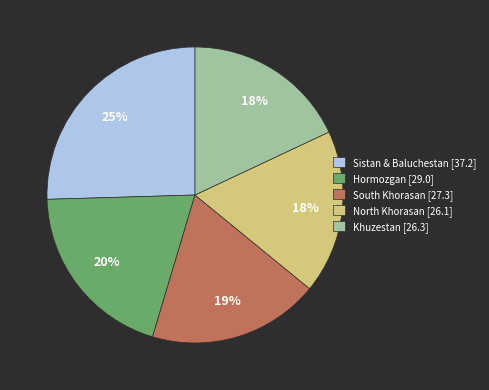

Count the number of slices in the pie.

5